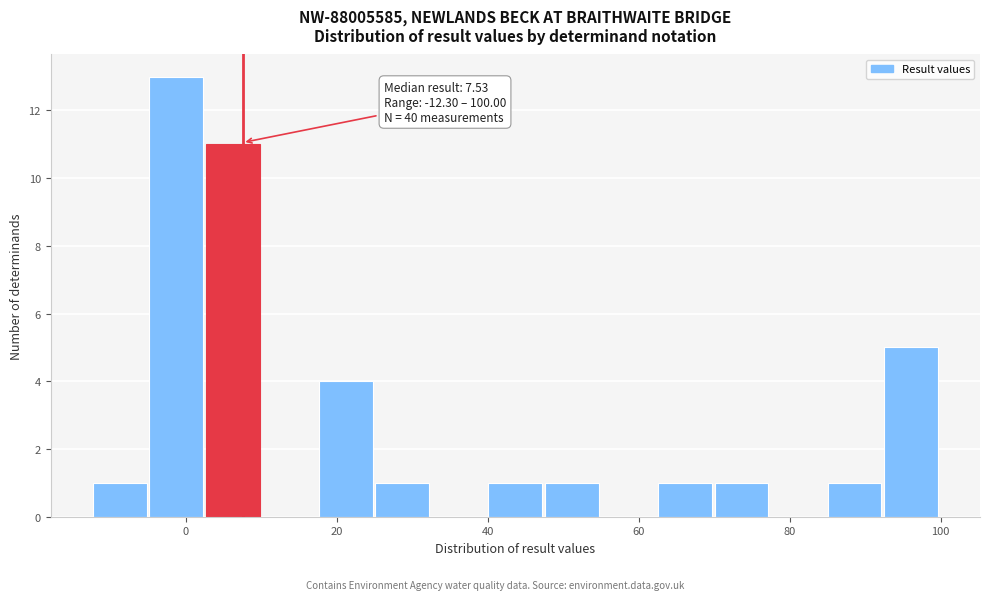

Read against the x-axis, roughly where is the centre of the tallest bar?

-2